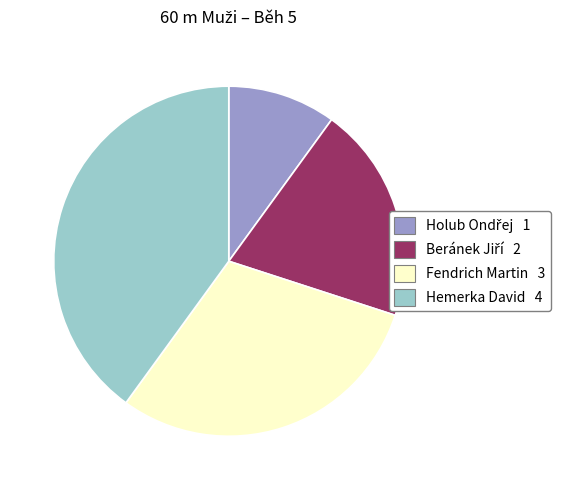

Does any single category account for the majority?

No